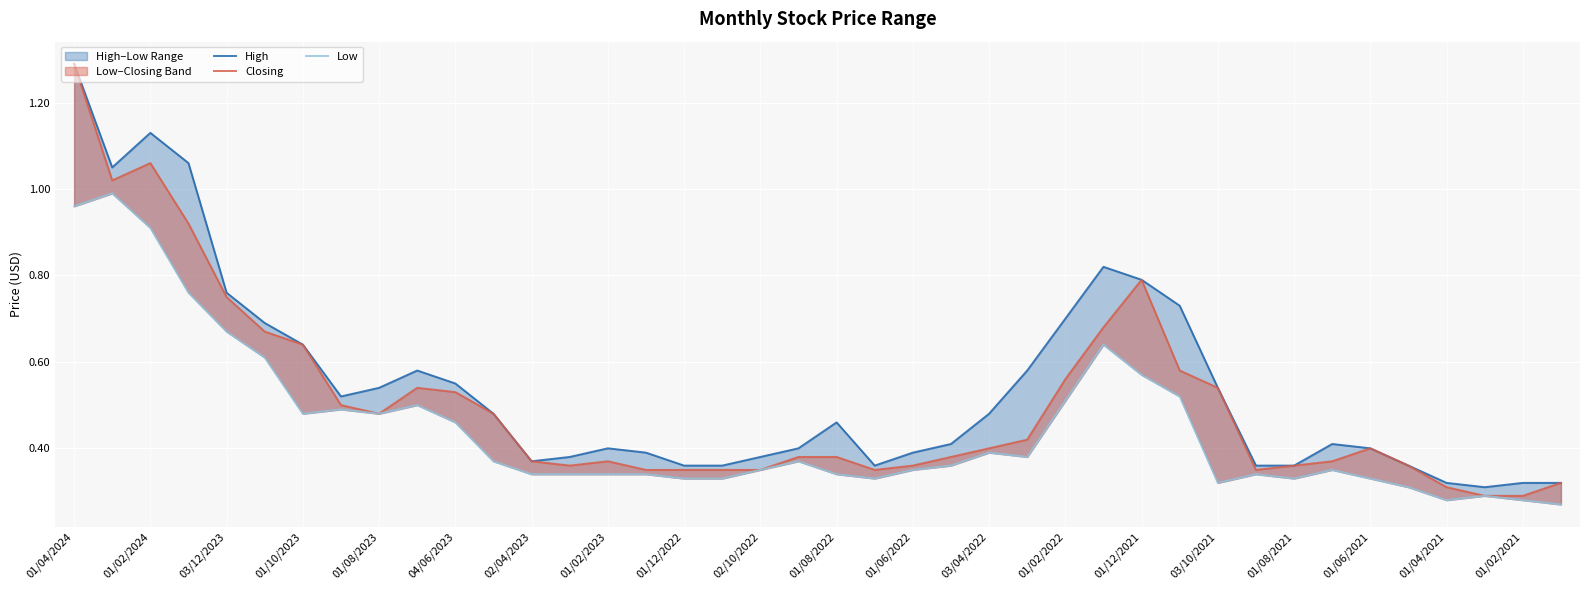

Rank the categories by Closing value from lowest to highest.

37, 38, 36, 39, 03/10/2021, 01/08/2021, 01/06/2021, 01/04/2021, 21, 31, 01/02/2022, 22, 32, 35, 03/04/2022, 01/12/2021, 33, 01/02/2021, 20, 23, 24, 34, 25, 01/12/2022, 01/06/2022, 01/02/2023, 01/08/2022, 02/10/2022, 30, 26, 29, 02/04/2023, 04/06/2023, 27, 01/08/2023, 28, 01/10/2023, 01/02/2024, 03/12/2023, 01/04/2024